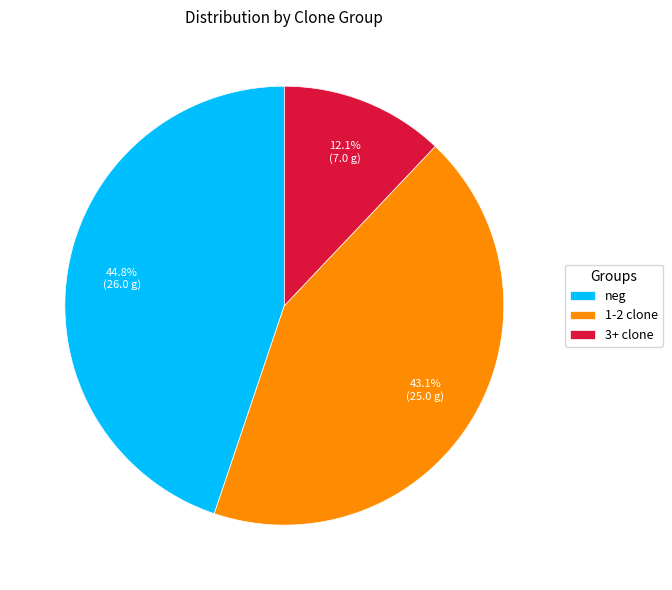

What is the total percentage of 3+ clone and 1-2 clone?

55.2%